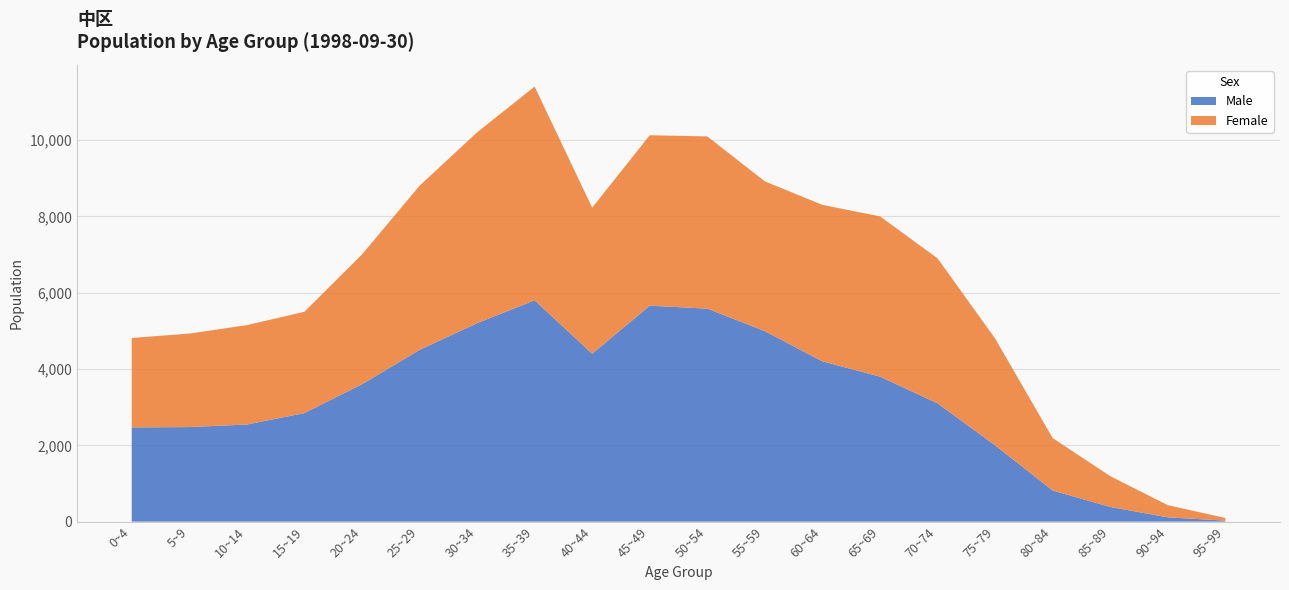

Reading left to right, transcribe all the data shown in this chart.

Male: 0~4=2469	5~9=2478	10~14=2545	15~19=2844	20~24=3600	25~29=4500	30~34=5200	35~39=5800	40~44=4400	45~49=5659	50~54=5581	55~59=4992	60~64=4200	65~69=3800	70~74=3100	75~79=2000	80~84=816	85~89=385	90~94=113	95~99=26
Female: 0~4=2344	5~9=2449	10~14=2604	15~19=2655	20~24=3400	25~29=4300	30~34=5000	35~39=5600	40~44=3826	45~49=4466	50~54=4513	55~59=3924	60~64=4100	65~69=4200	70~74=3800	75~79=2800	80~84=1375	85~89=808	90~94=319	95~99=70
Total: 0~4=4813	5~9=4927	10~14=5149	15~19=5499	20~24=7000	25~29=8800	30~34=10200	35~39=11400	40~44=8226	45~49=10125	50~54=10094	55~59=8916	60~64=8300	65~69=8000	70~74=6900	75~79=4800	80~84=2191	85~89=1193	90~94=432	95~99=96